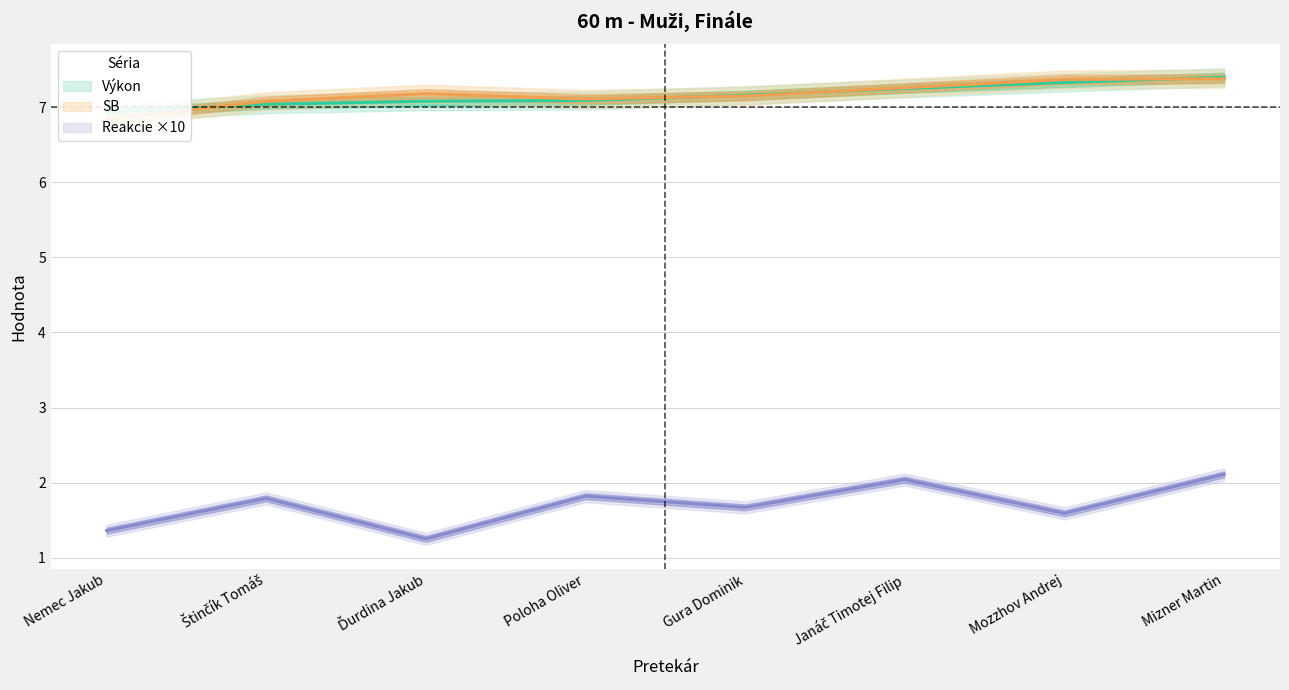

What is the value of the Reakcie point at the 1st from the left?

1.4